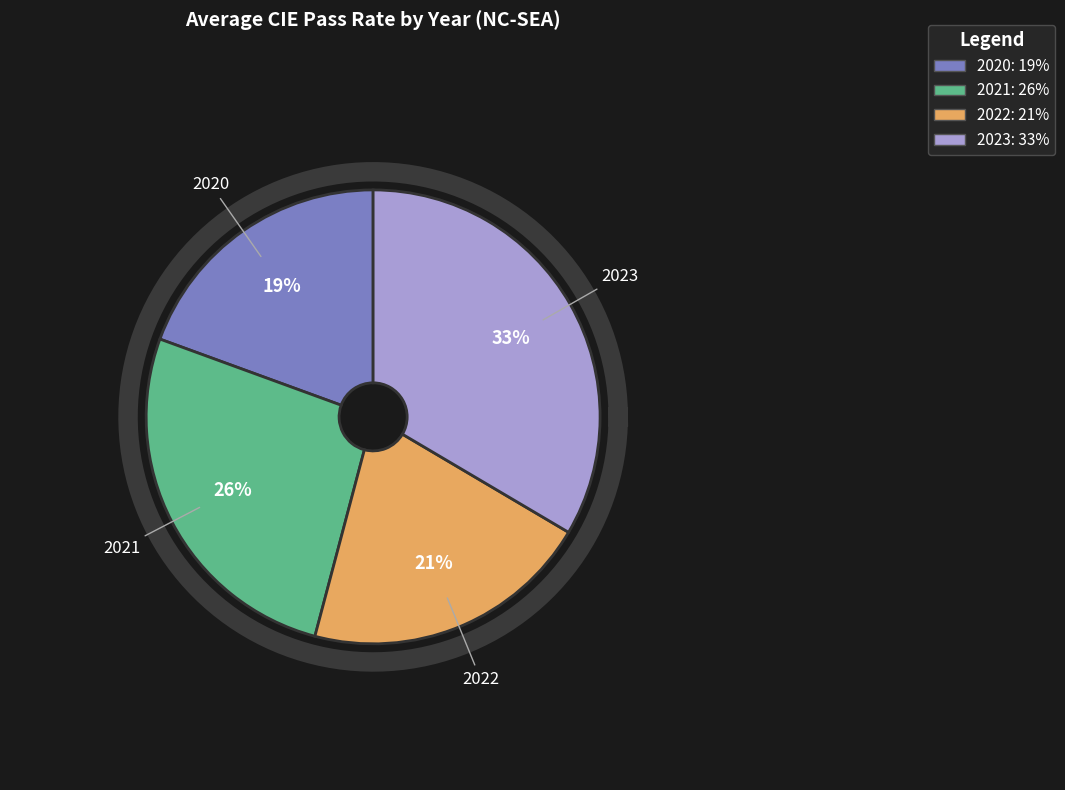

To the nearest percent, what is the difference between the 2020 and 2023 slice percentages?

14%